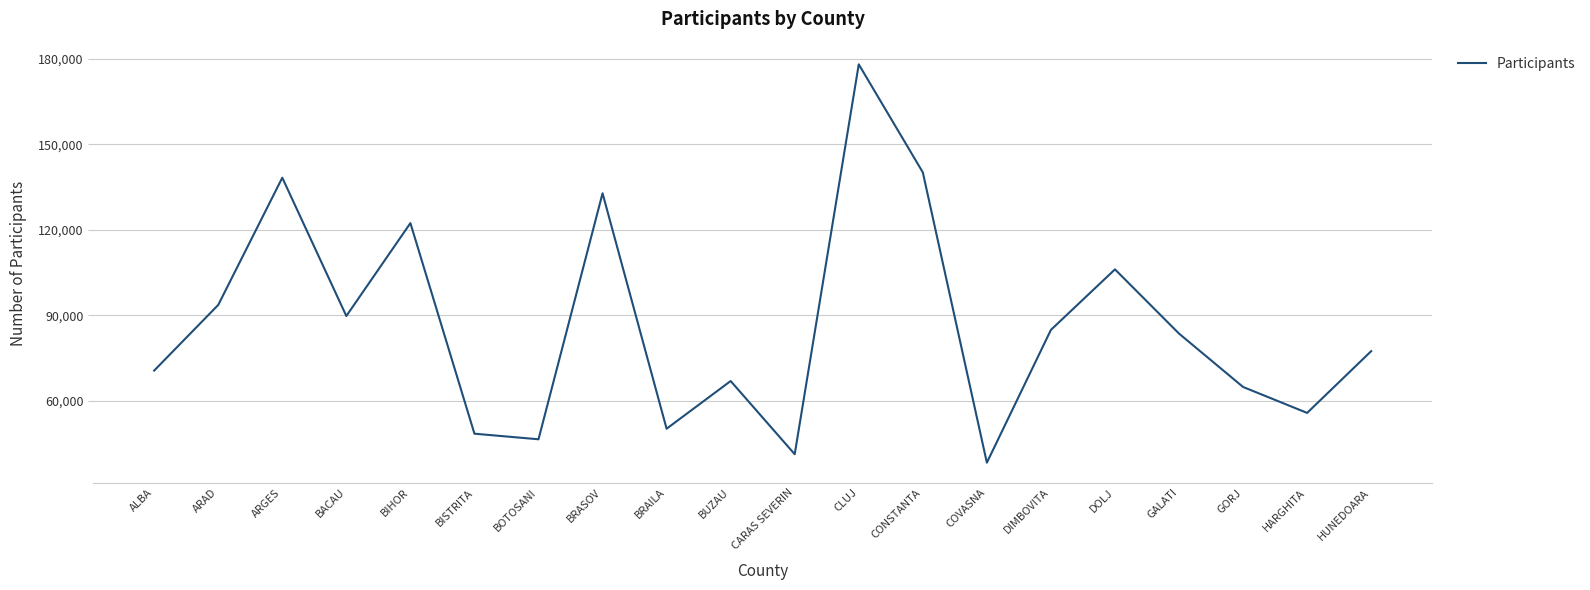

Reading left to right, extract all data points from this chart.

ALBA=70689	ARAD=93696	ARGES=138282	BACAU=89811	BIHOR=122368	BISTRITA=48564	BOTOSANI=46605	BRASOV=132823	BRAILA=50311	BUZAU=67021	CARAS SEVERIN=41373	CLUJ=178009	CONSTANTA=140158	COVASNA=38406	DIMBOVITA=84951	DOLJ=106158	GALATI=83651	GORJ=64939	HARGHITA=55849	HUNEDOARA=77491